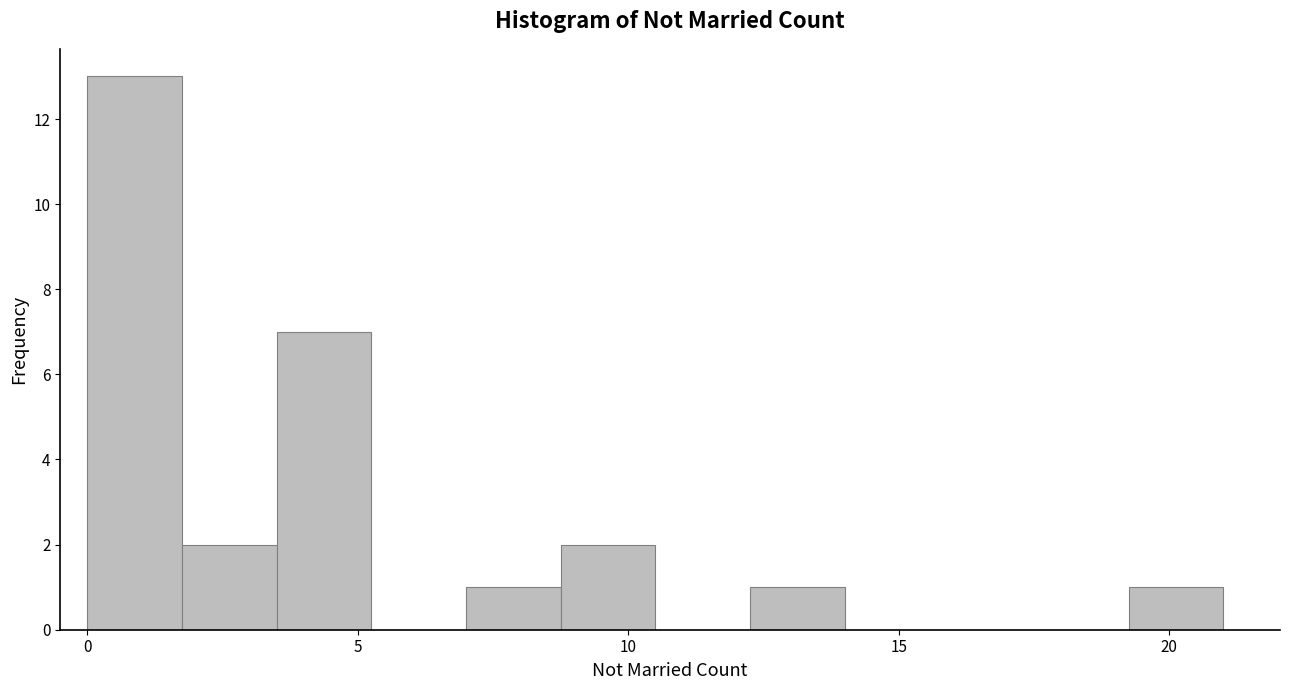

Around what value on the x-axis is the tallest bar? Give the approximate position of its centre, as read against the axis.

1.0